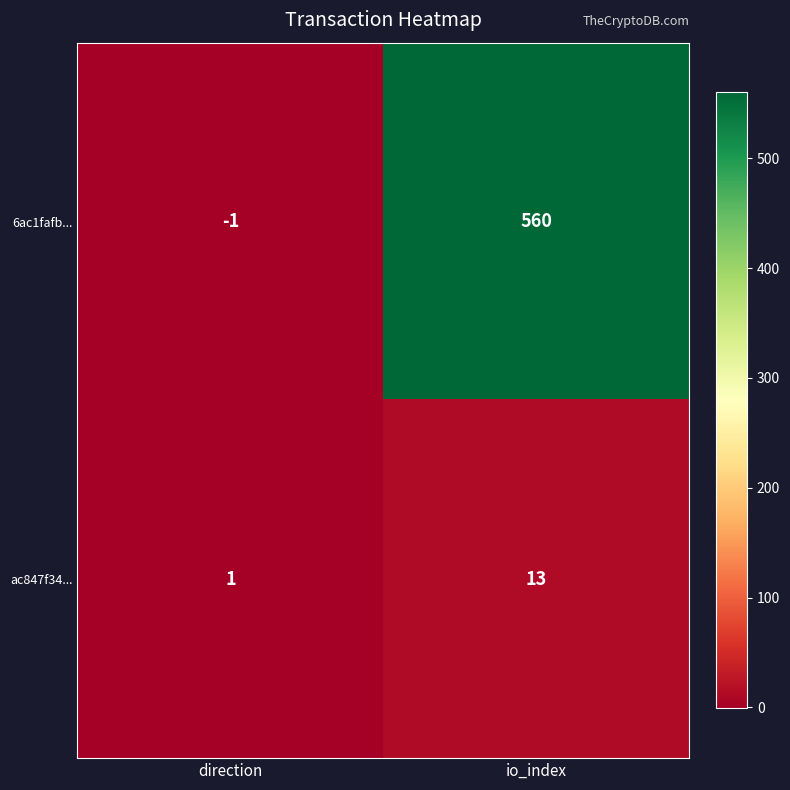

Which category has the lowest value across all series?

direction